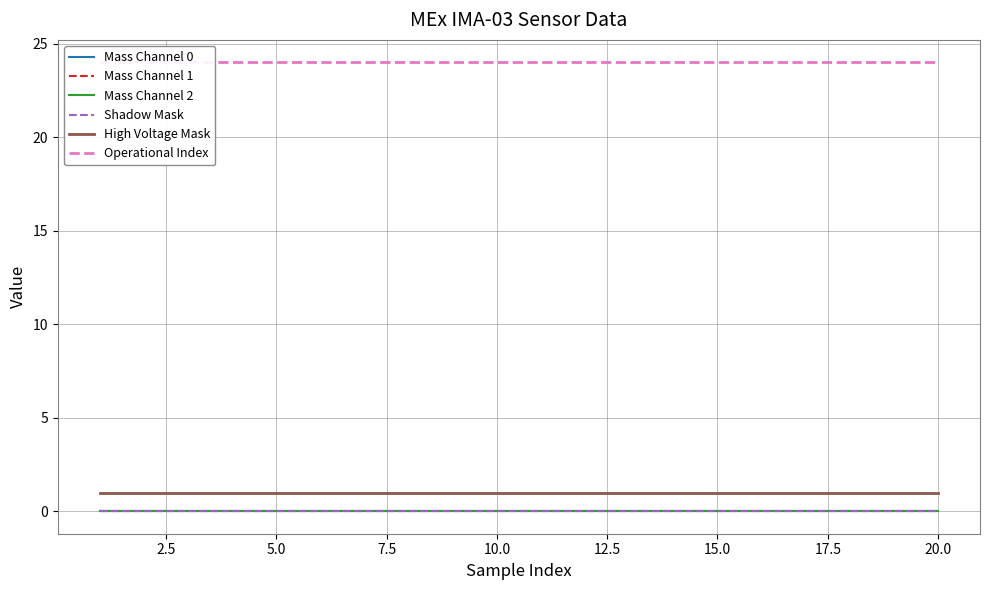

Is the value of Mass Channel 0 at 12 greater than the value of Shadow Mask at 16?

No